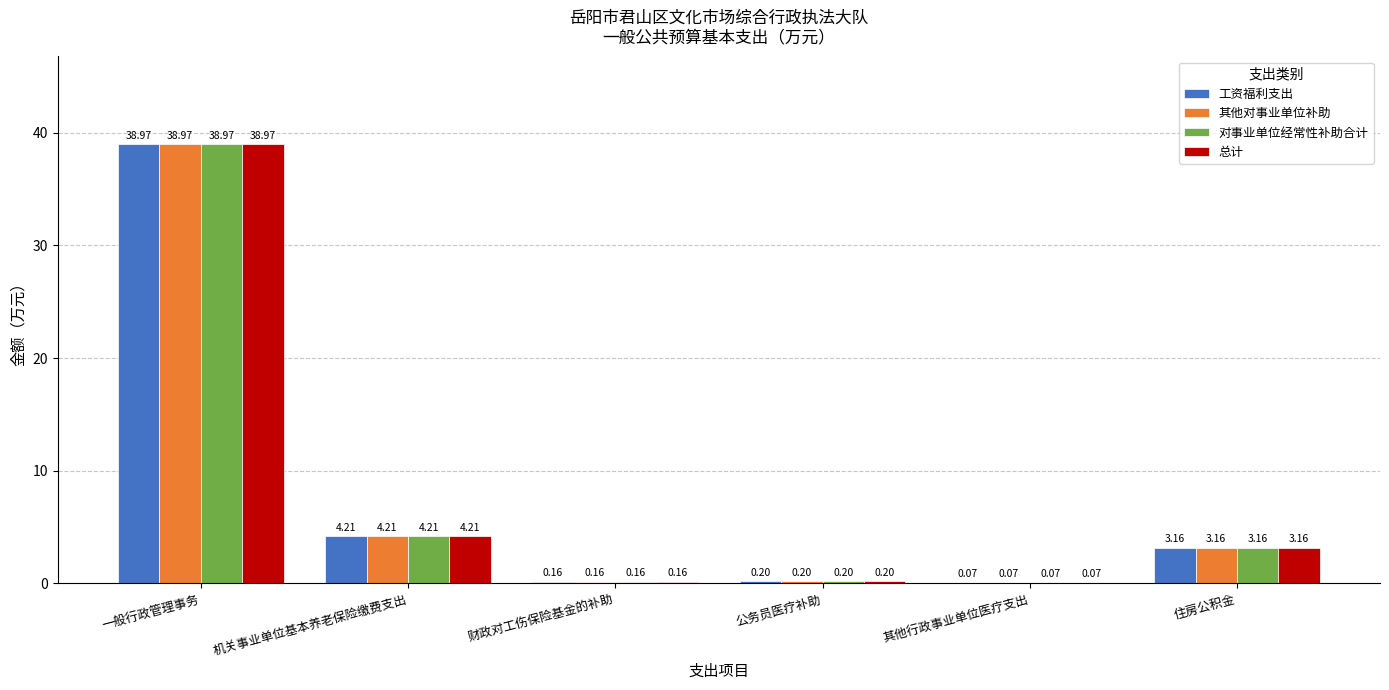

At which label is 总计 closest to 19?

机关事业单位基本养老保险缴费支出